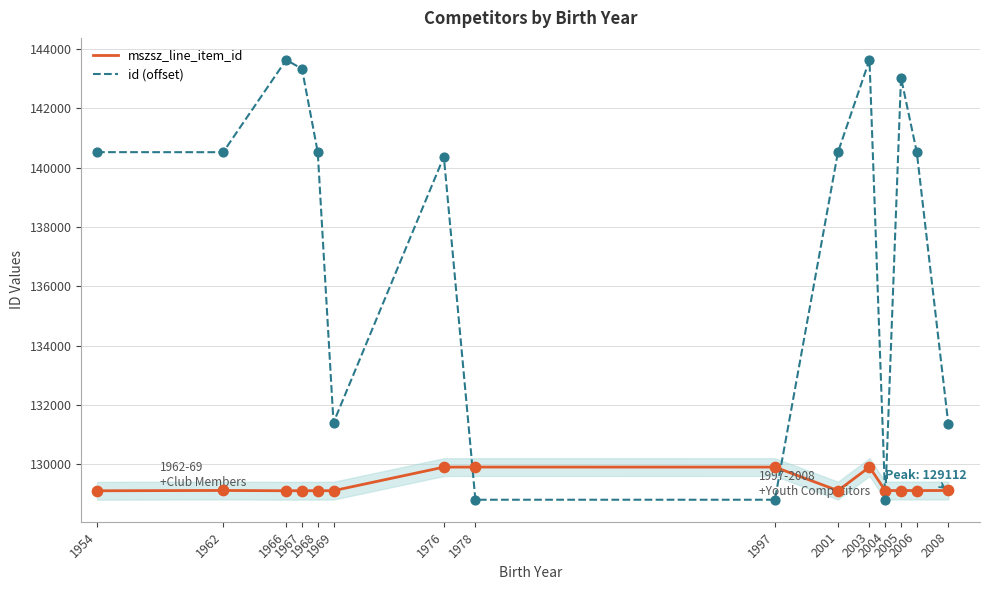

What are all the series names shown in the legend?

mszsz_line_item_id, id (offset)